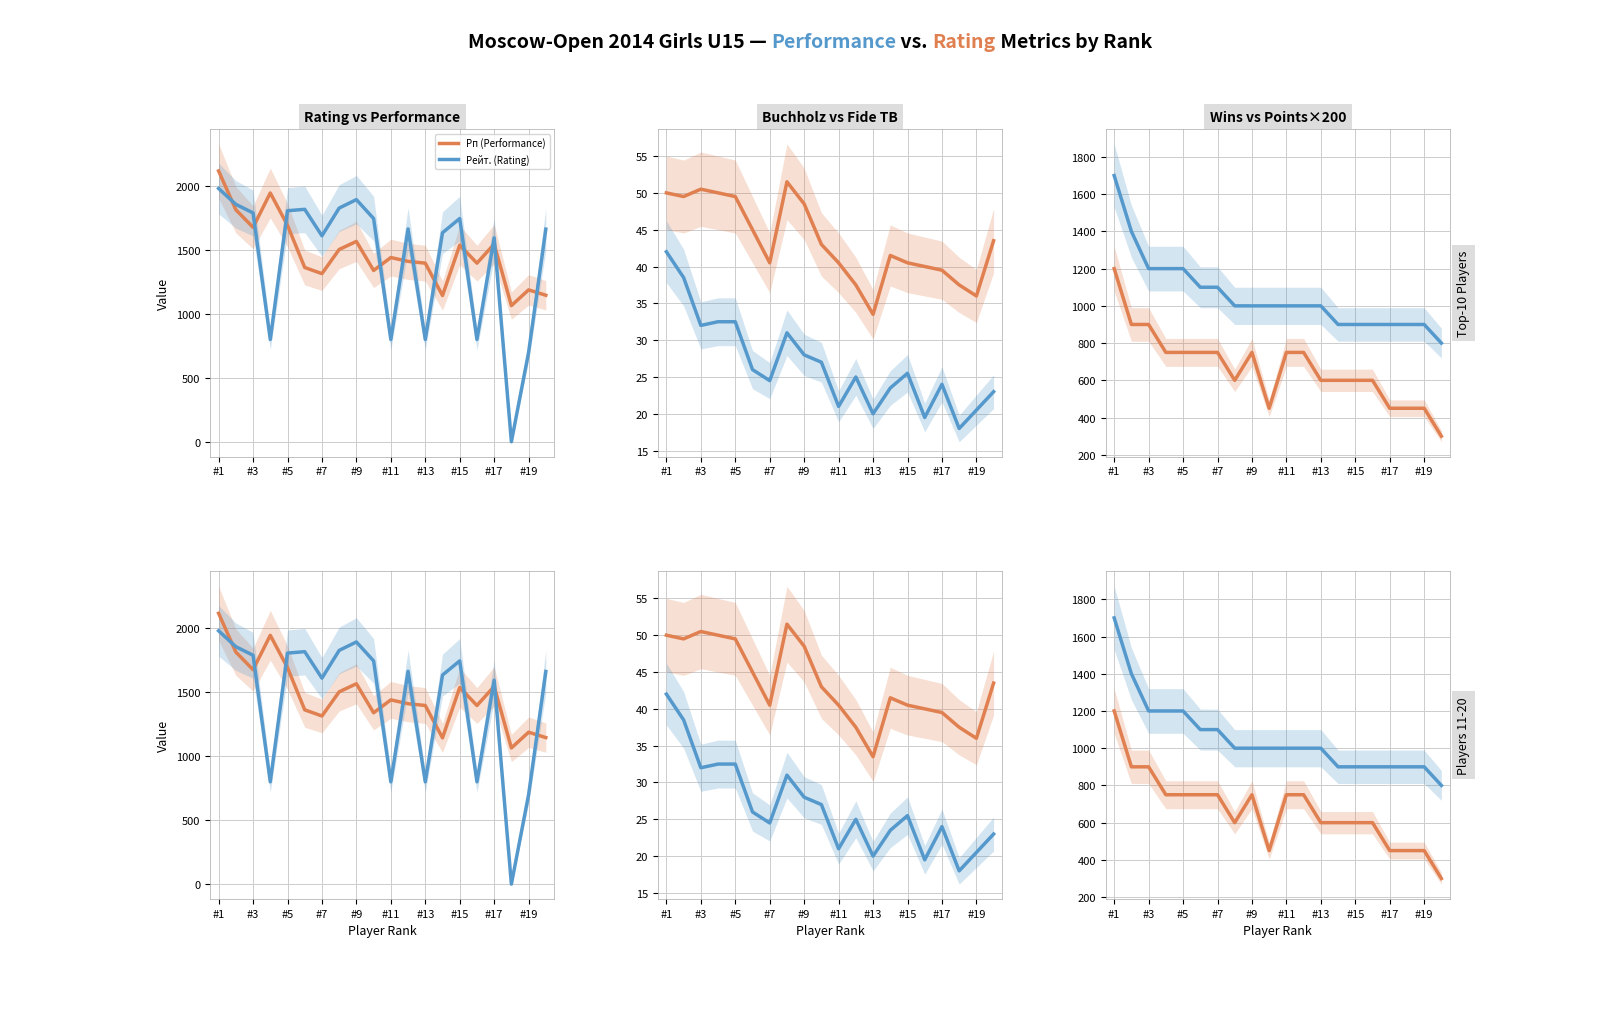

What is the spread (max minus min) of values at #1?

2076.0